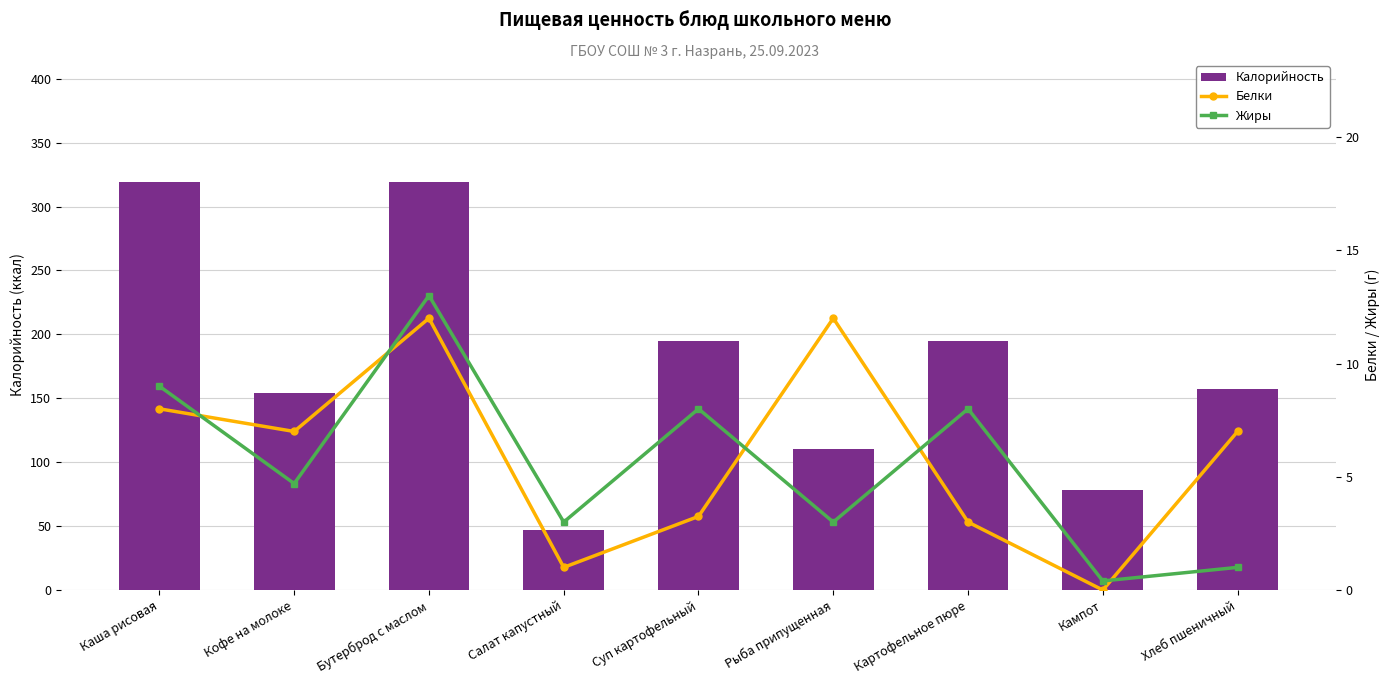

Are the bars grouped side by side (vs. stacked)?

Yes